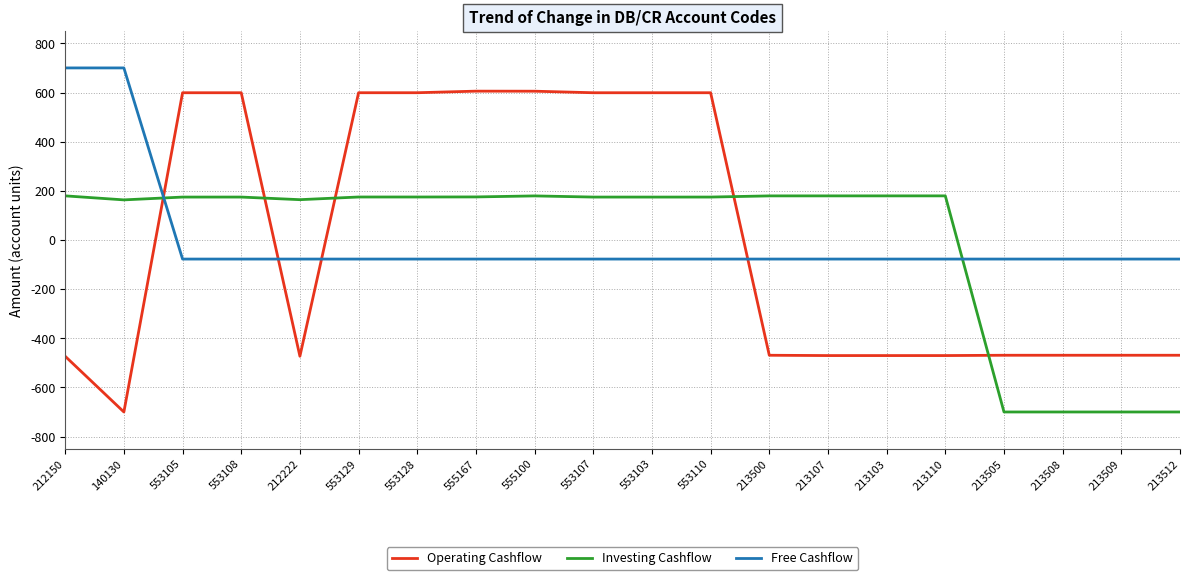

Where is the first local minimum for Operating Cashflow?

140130